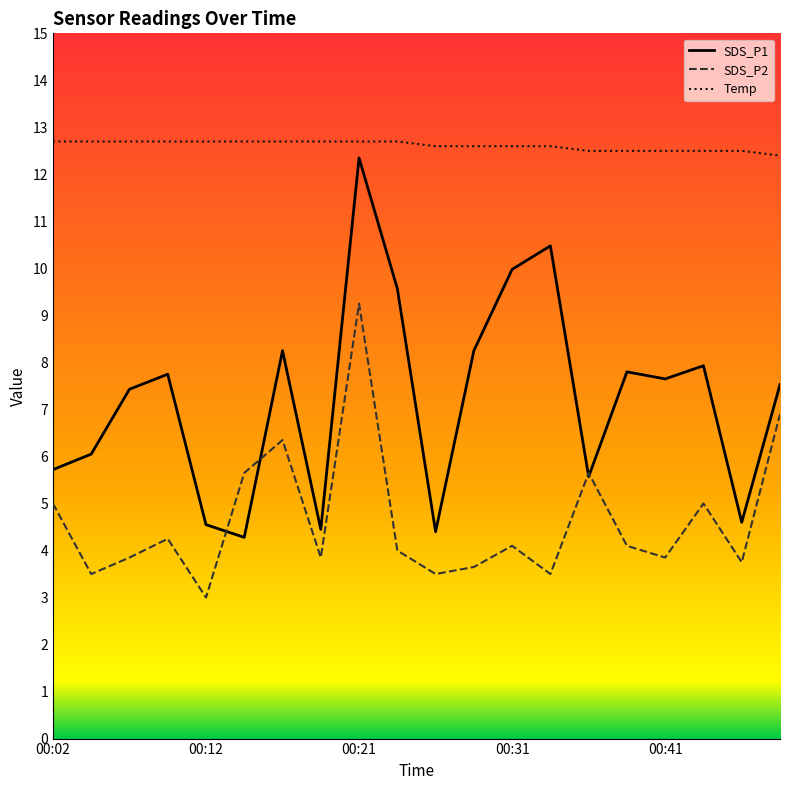

How many interior local valleys does the SDS_P1 series have?

6